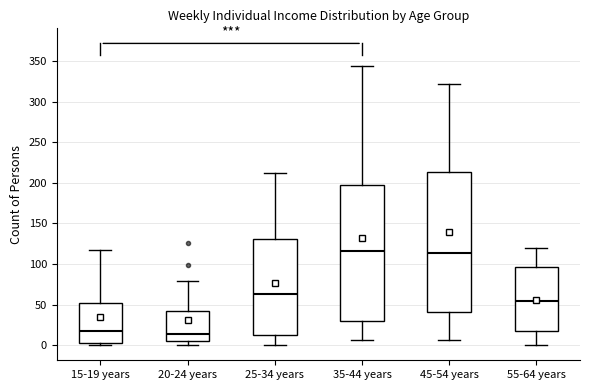

Reading left to right, read every box against the y-axis: the position of its median line, the range the box covers, and the ends of its whiskers. The values are not printed on the chart, so give them approximately, as read against the axis.

15-19 years: median 20, box 0 to 50, whiskers 0 (just below the box's lower edge) to 115
20-24 years: median 15, box 5 to 40, whiskers 0 to 80
25-34 years: median 65, box 15 to 130, whiskers 0 to 210
35-44 years: median 115, box 30 to 200, whiskers 5 to 345
45-54 years: median 115, box 40 to 215, whiskers 5 to 320
55-64 years: median 55, box 15 to 95, whiskers 0 to 120